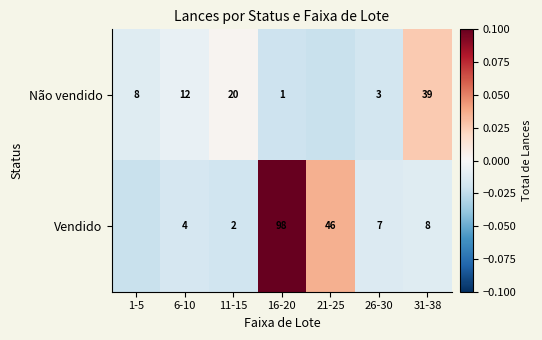

At 11-15, list the series in order from largest to smallest.

Não vendido, Vendido